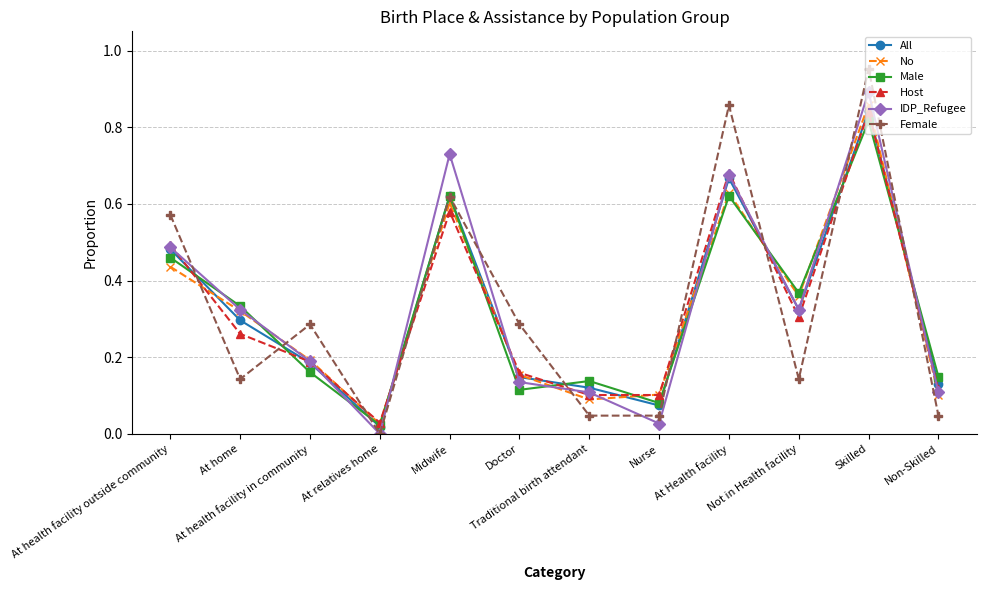

At which category is the sum across all series the highest?

Skilled